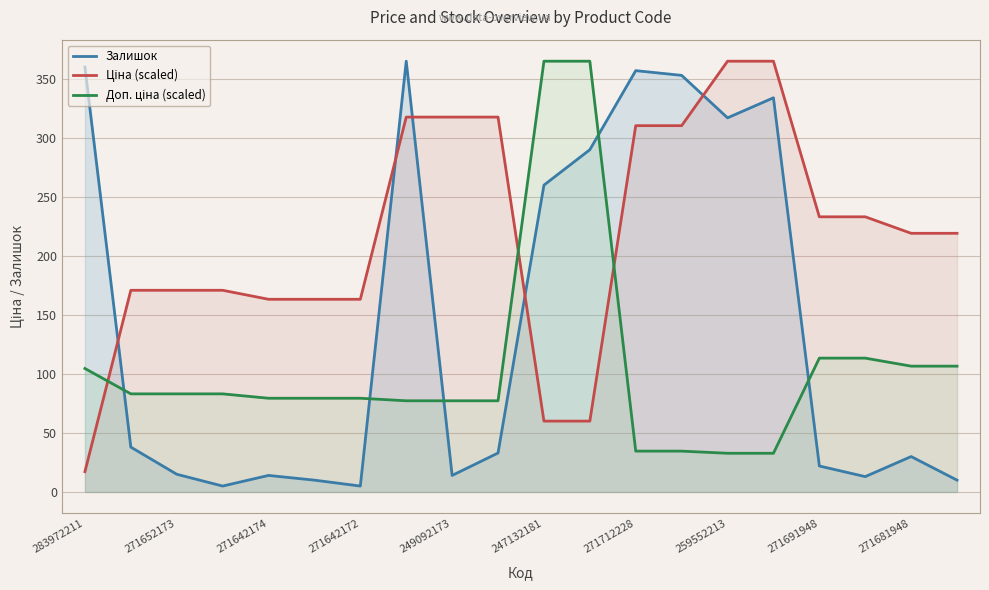

List the series in order of their overall mean, highest first.

Ціна (scaled), Залишок, Доп. ціна (scaled)